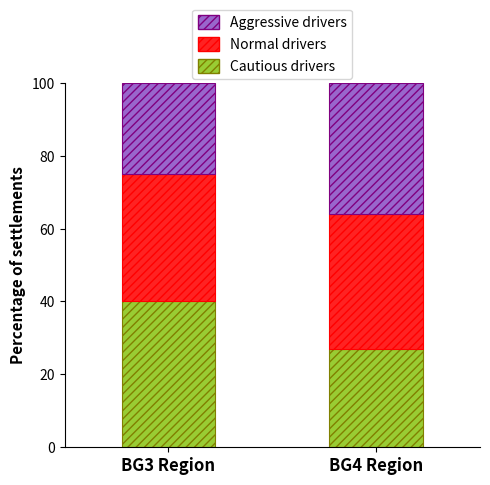

Is it true that Cautious drivers equals 24 at BG3 Region?

False